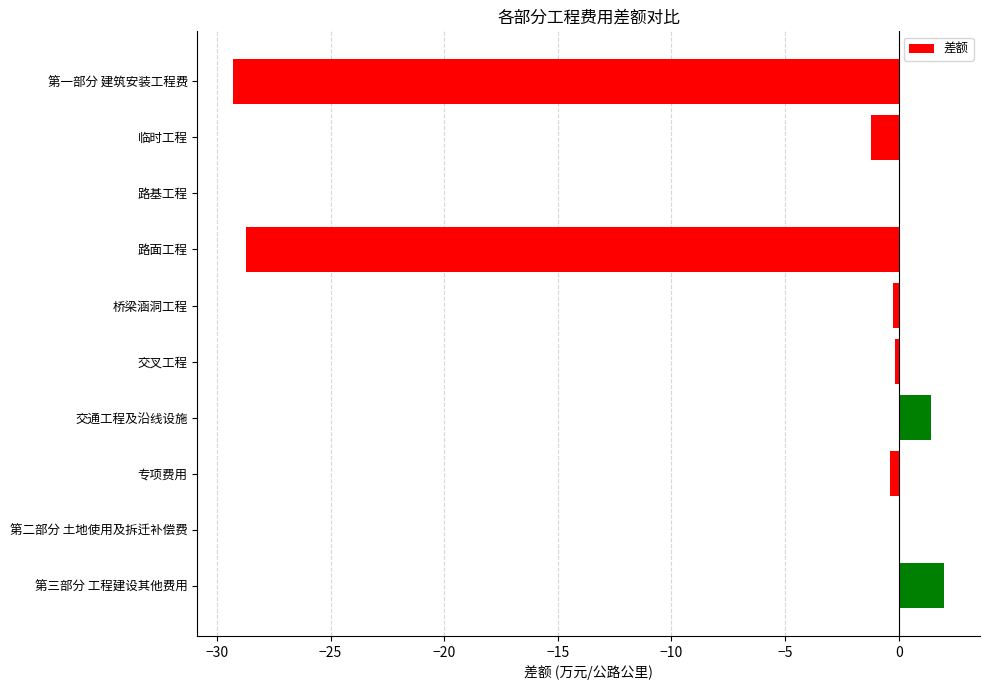

What is the sum of all values?

-56.6